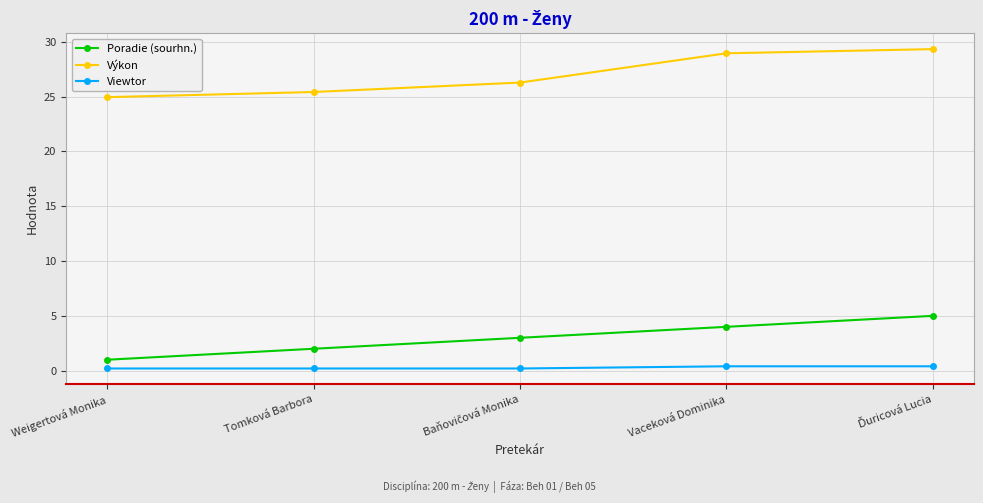

At how many categories does at least one series exceed 11?

5